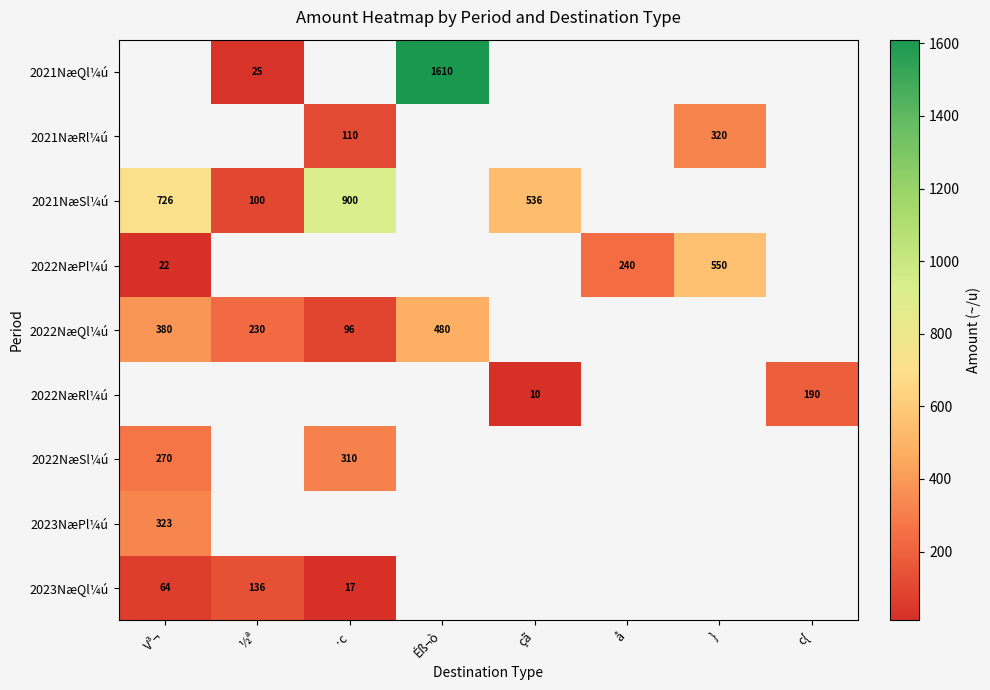

How many distinct data groups are displayed?

9